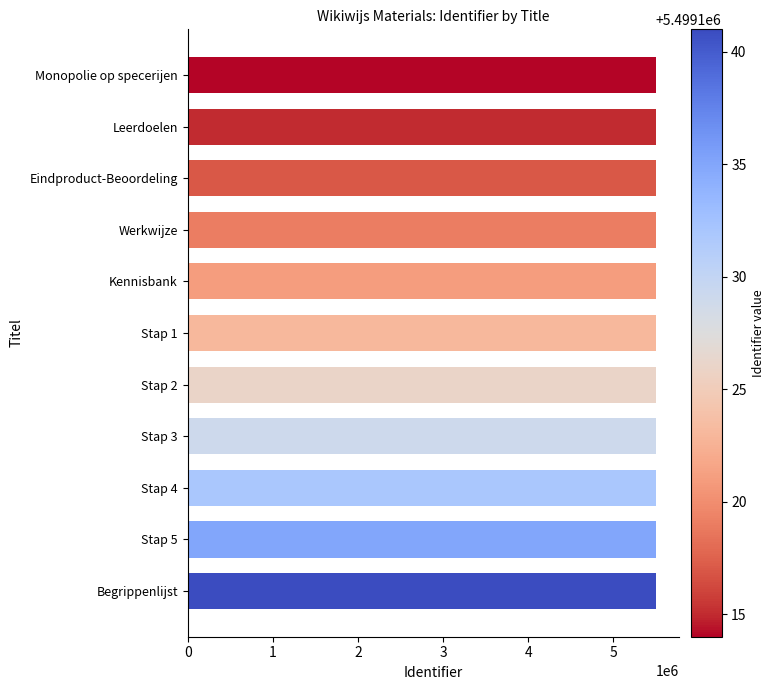

What is the sum of the values at Werkwijze and Begrippenlijst?

10998260